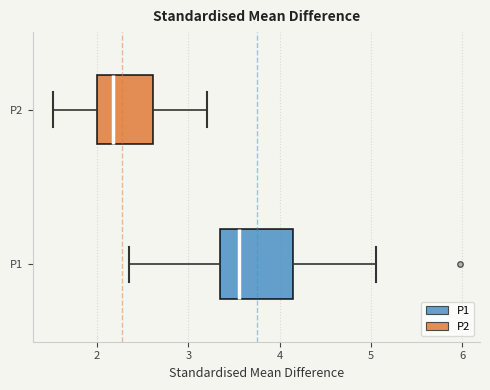

Where is the left edge of the box for P2 on the x-axis? The values are not printed on the chart, so give them approximately, as read against the axis.

2.0